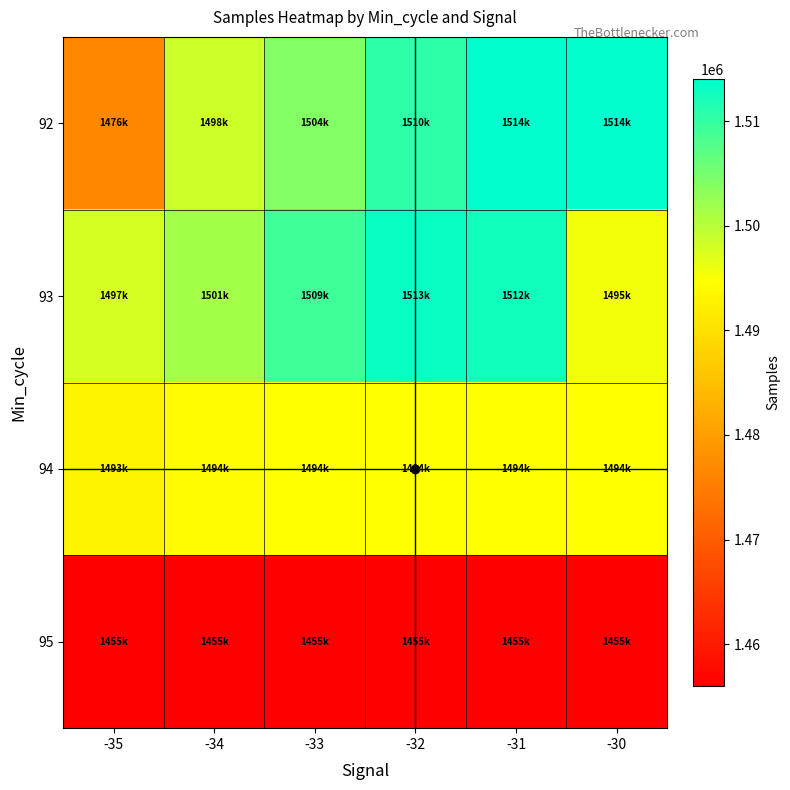

Between -35 and -30, which is larger?

-30